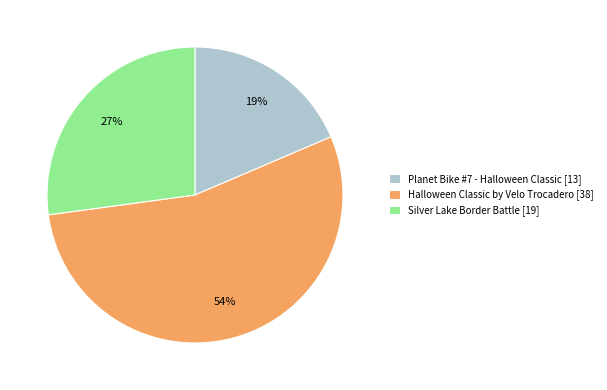

Is it true that Planet Bike #7 - Halloween Classic is 19% of the pie?

True